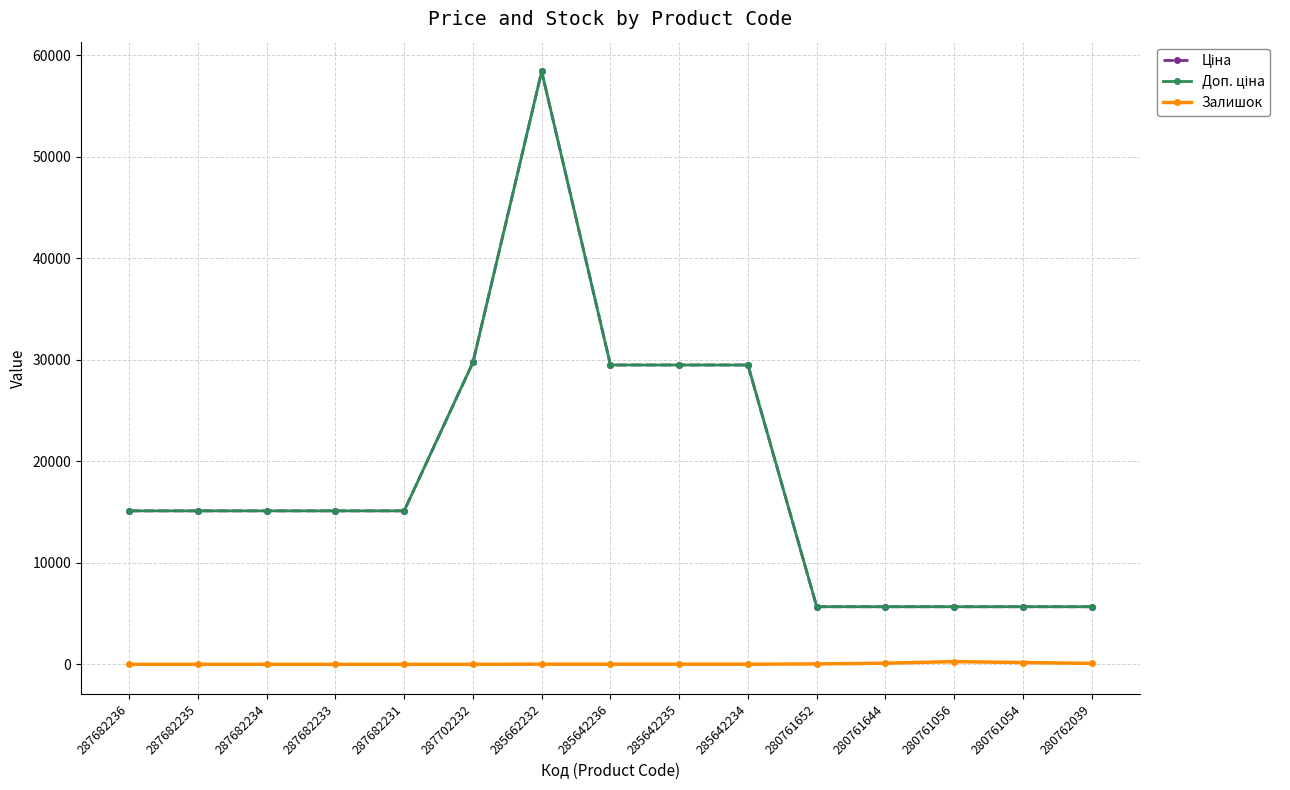

Which label corresponds to the largest value in the chart?

285662232